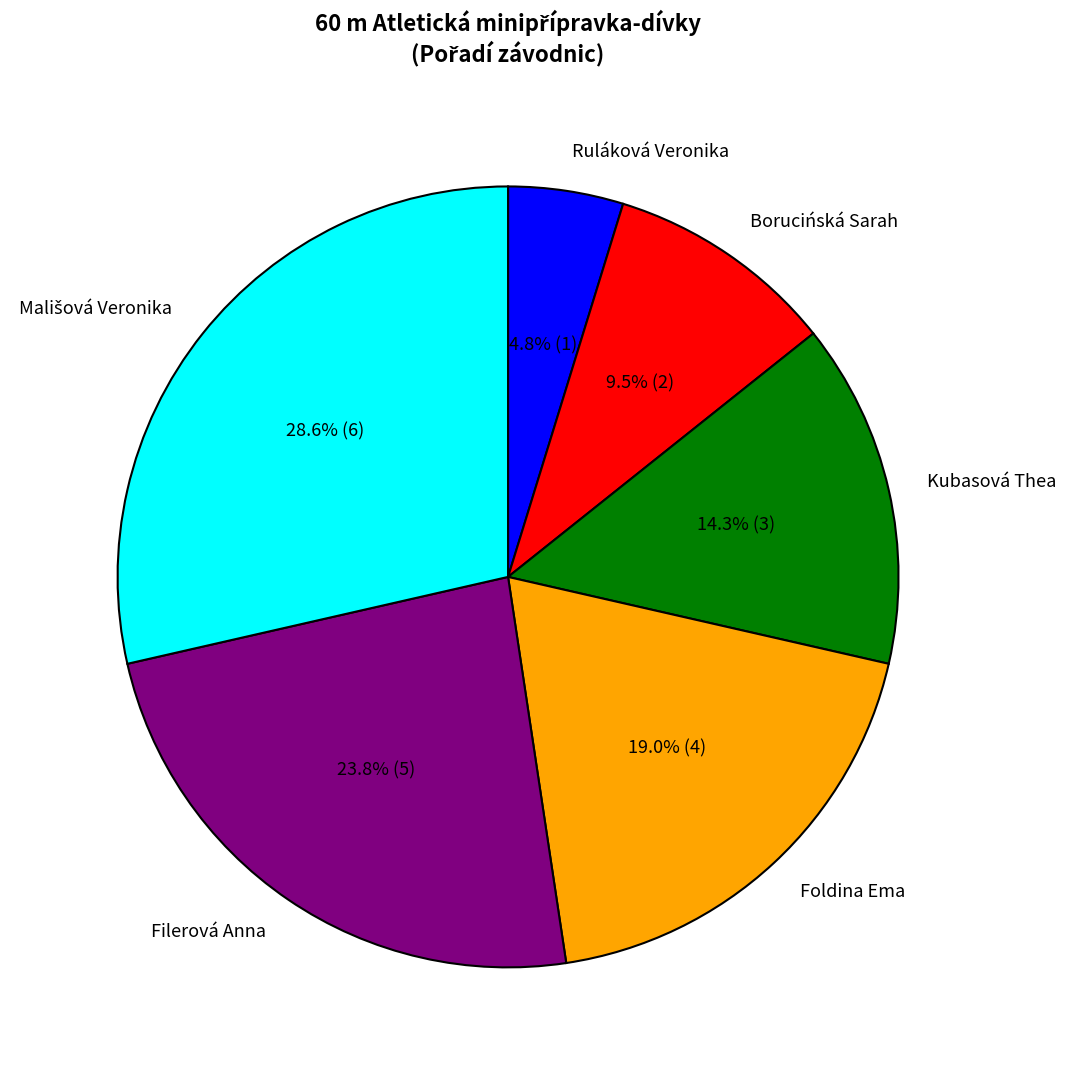

To the nearest percent, what is the combined percentage of Borucińská Sarah and Filerová Anna?

33%